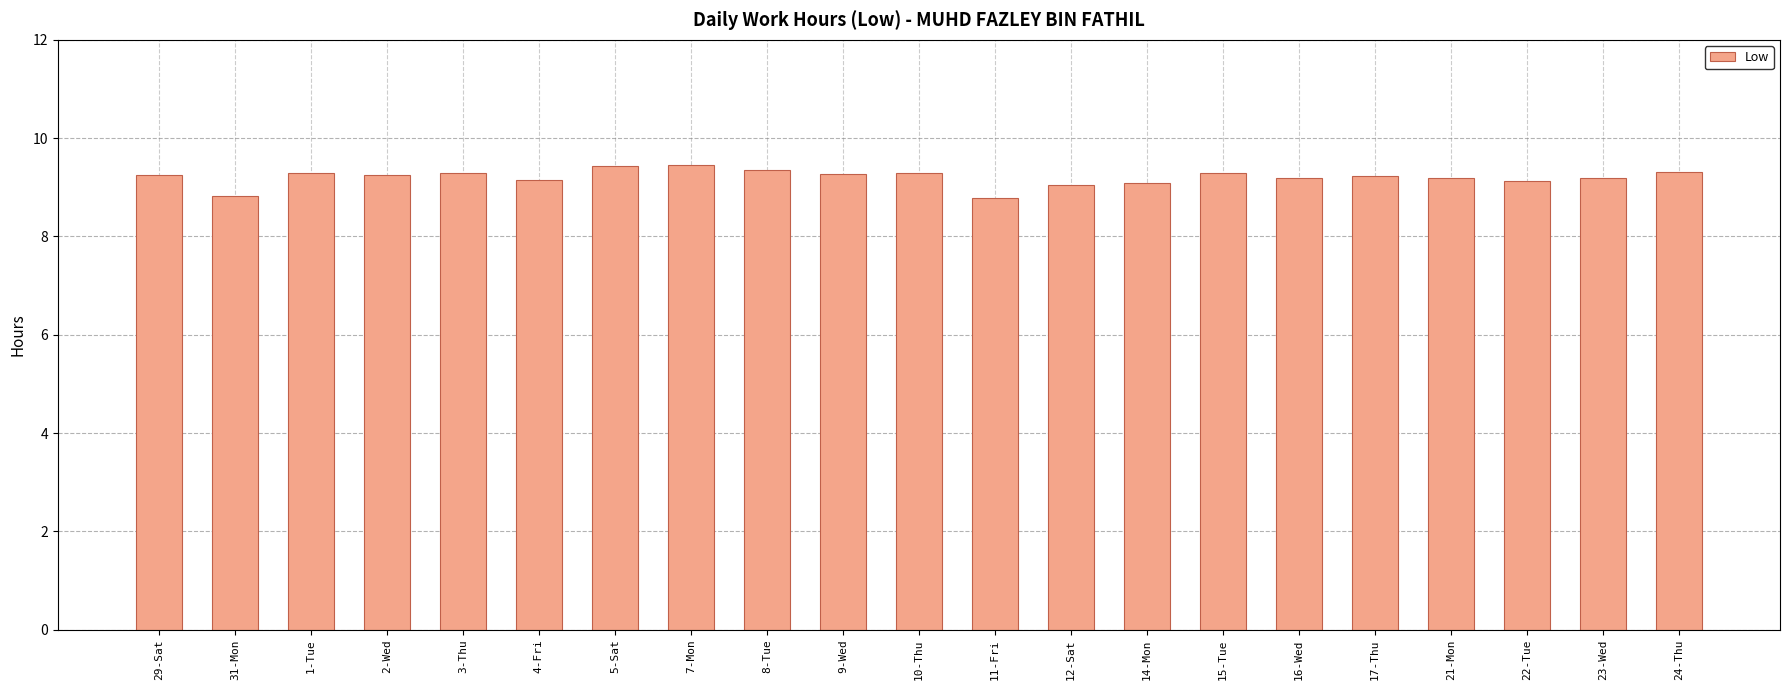

What is the smallest value displayed?

8.8